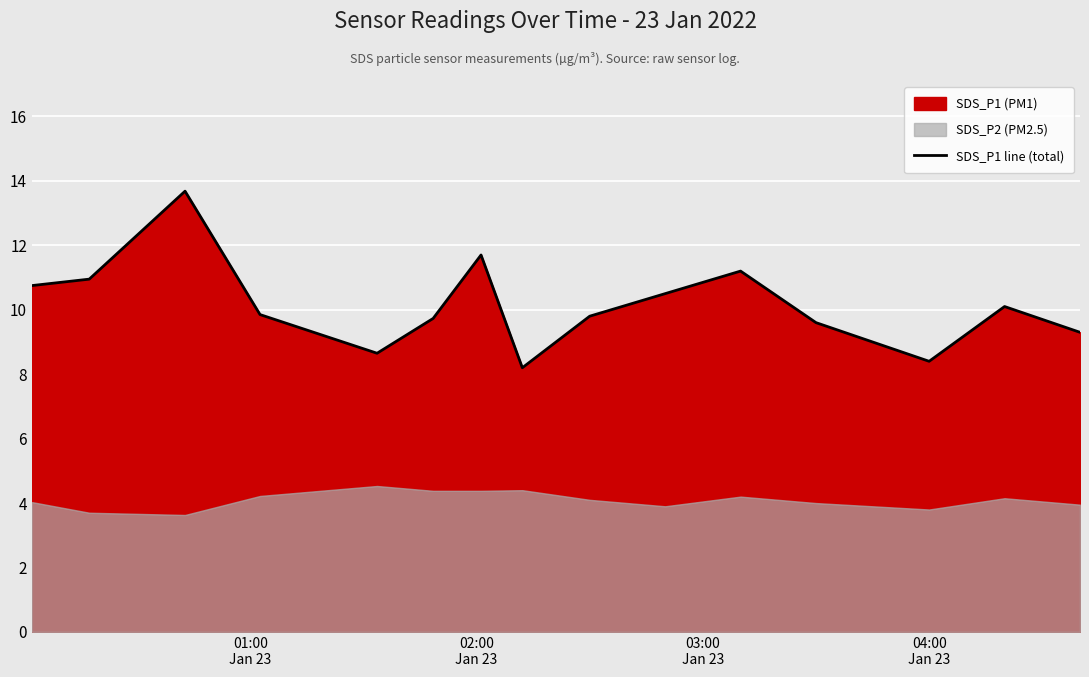

What is the maximum value for SDS_P1 line (total)?

13.7